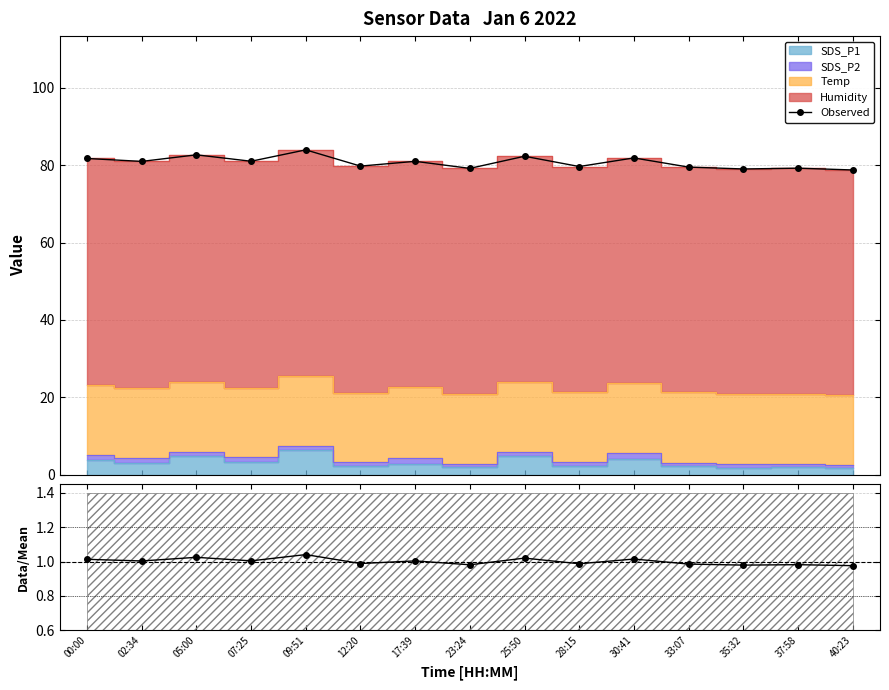

At which label does Data/Mean first exceed 1?

00:00